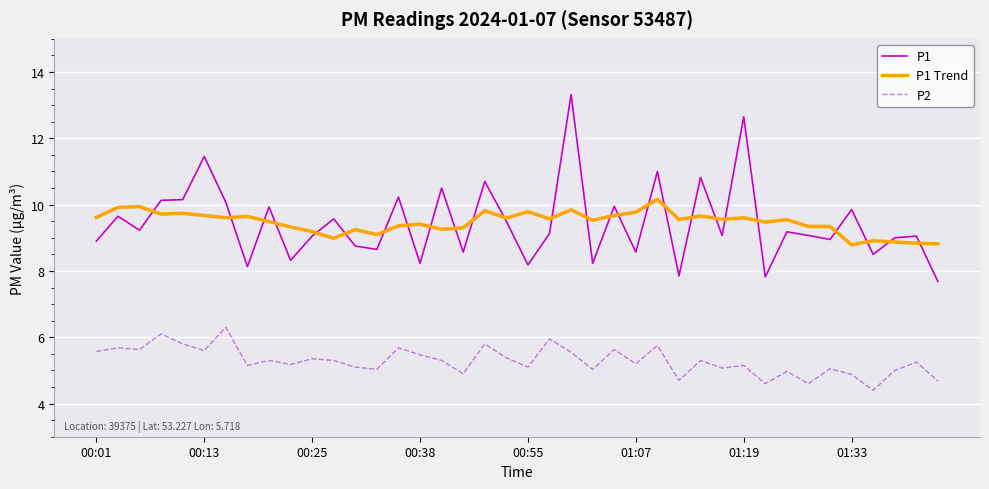

In P2, how many points are lower than both neighbors (excluding endpoints)?

14